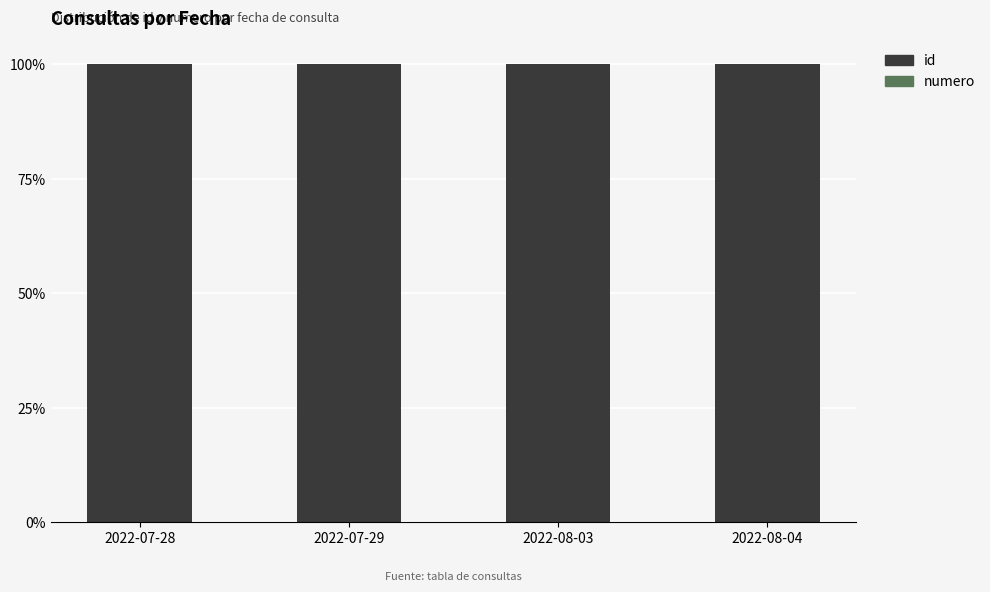

What is the highest value of the id series?

100.0